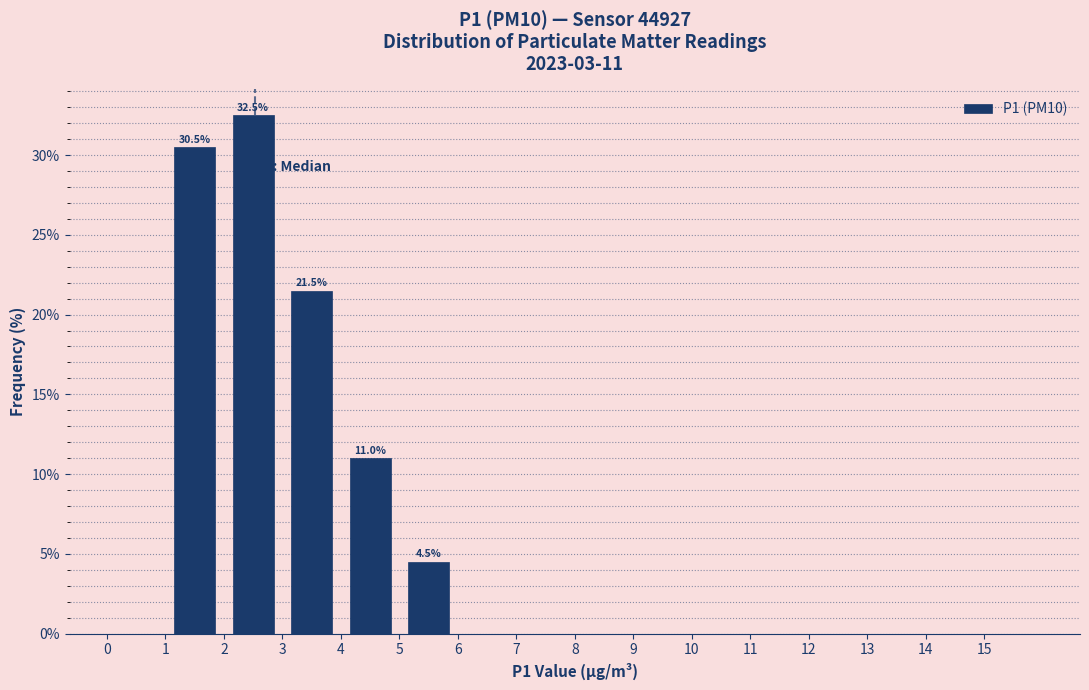

Over which range of the x-axis is the bar tallest?

2 to 3